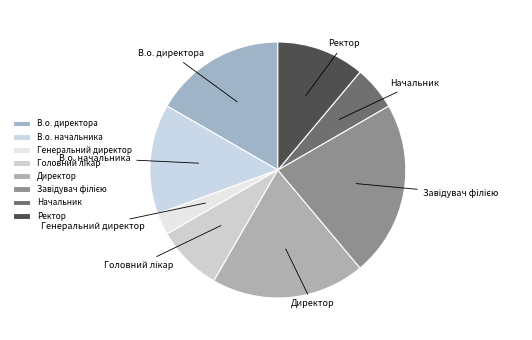

Count the number of slices in the pie.

8